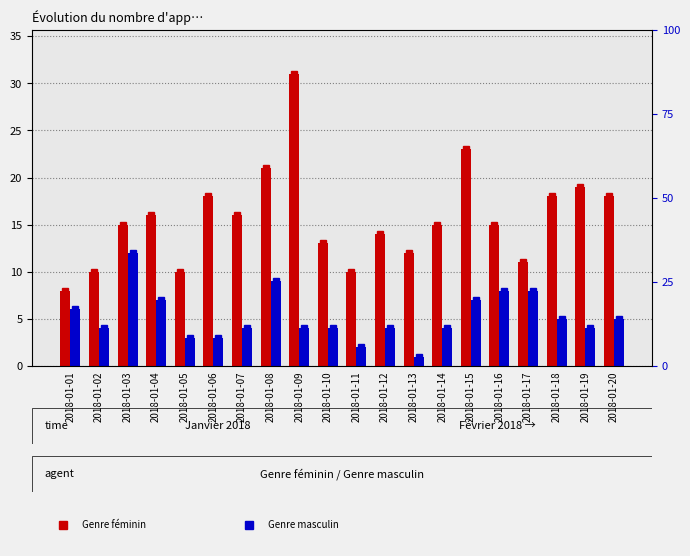

List the labels in order of Genre féminin value, smallest first.

2018-01-01, 2018-01-02, 2018-01-05, 2018-01-11, 2018-01-17, 2018-01-13, 2018-01-10, 2018-01-12, 2018-01-03, 2018-01-14, 2018-01-16, 2018-01-04, 2018-01-07, 2018-01-06, 2018-01-18, 2018-01-20, 2018-01-19, 2018-01-08, 2018-01-15, 2018-01-09